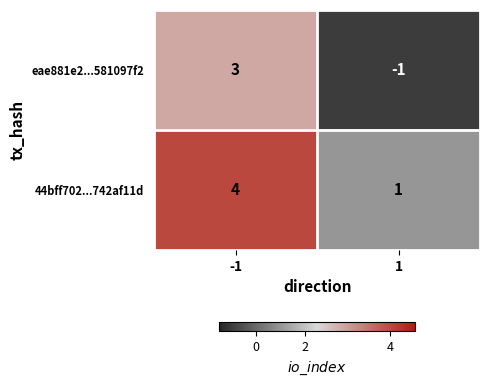

What is the spread (max minus min) of values at -1?

1